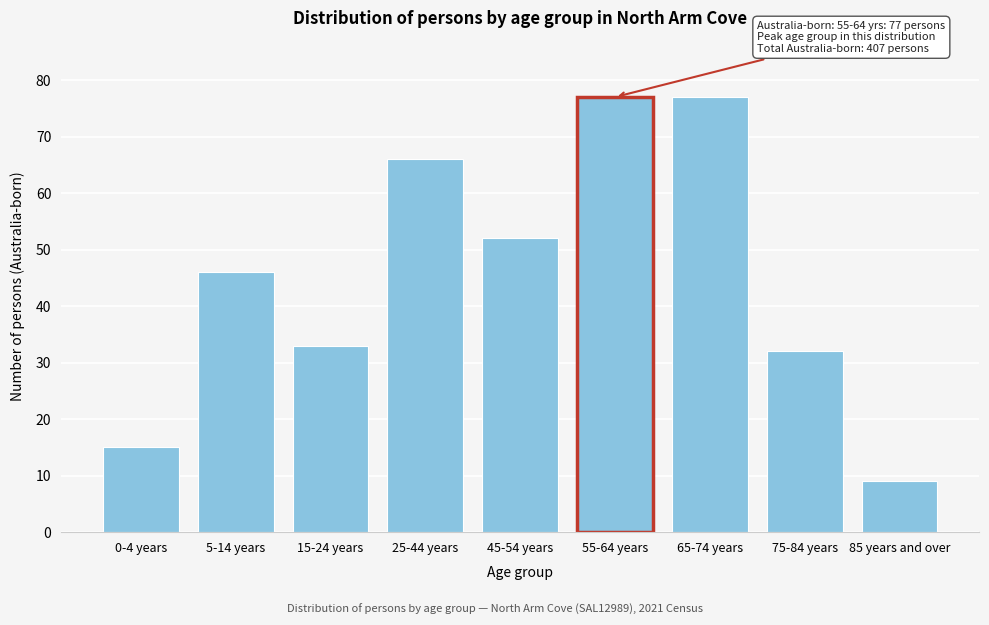

Reading left to right, list all the values displayed in this chart.

0-4 years=15	5-14 years=46	15-24 years=33	25-44 years=66	45-54 years=52	55-64 years=77	65-74 years=77	75-84 years=32	85 years and over=9